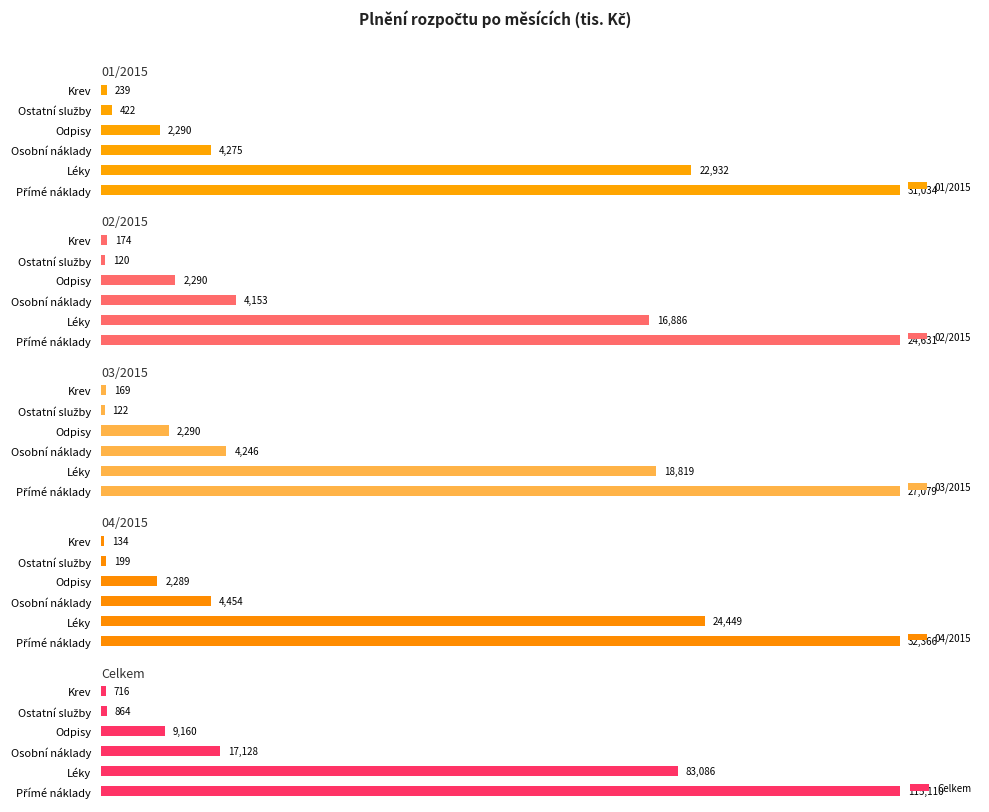

Which series has the largest range (max minus min)?

04/2015